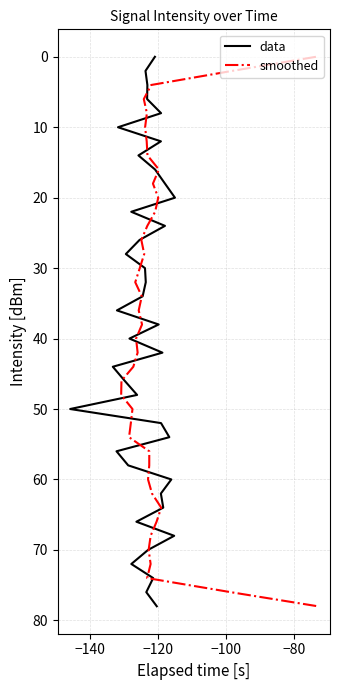

At how many categories does at least one series exceed 19?

30